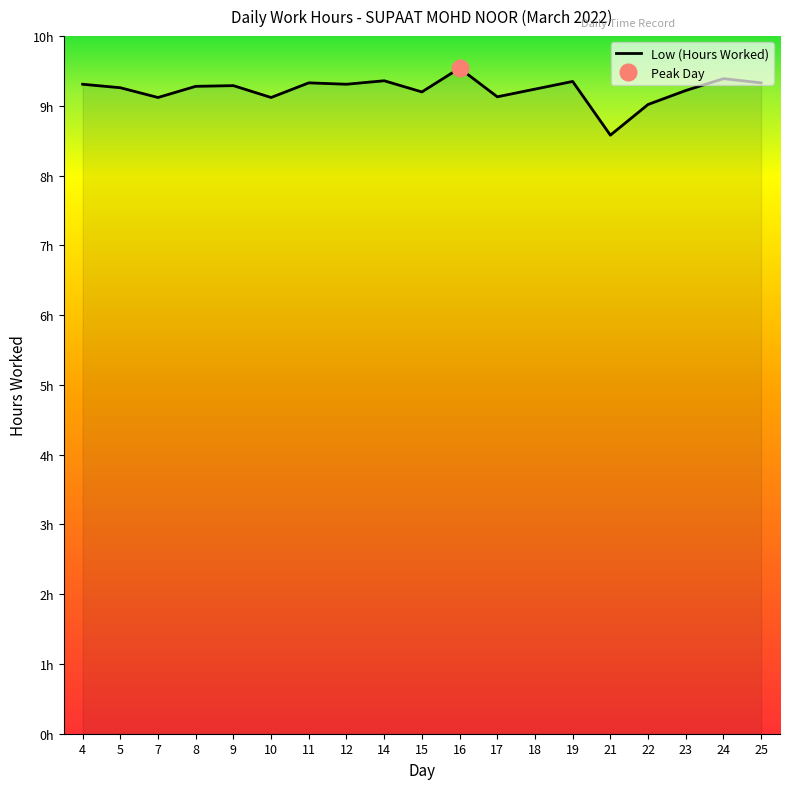

Between 8 and 19, which is larger?

19